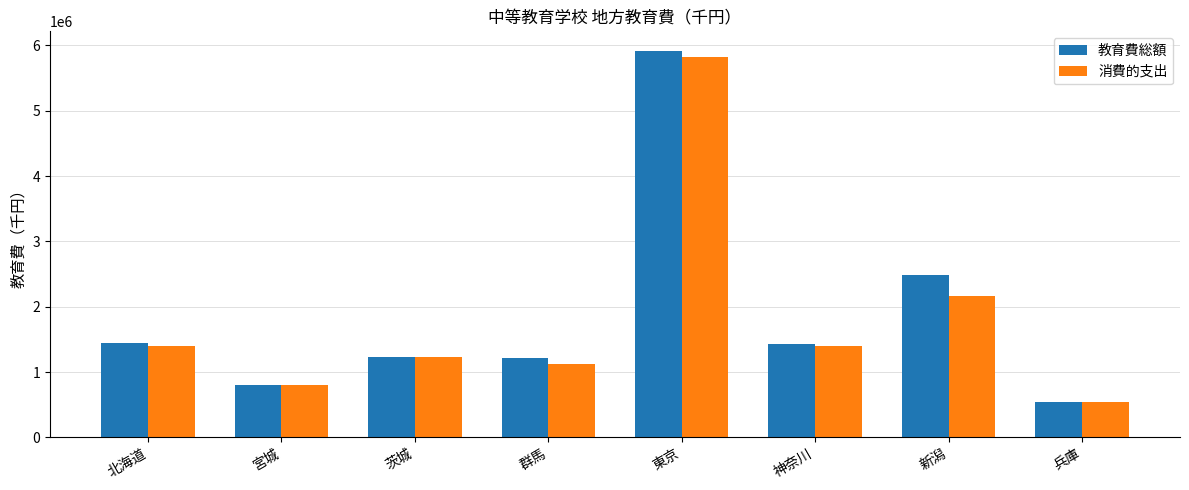

How many bars are there in each group?

2